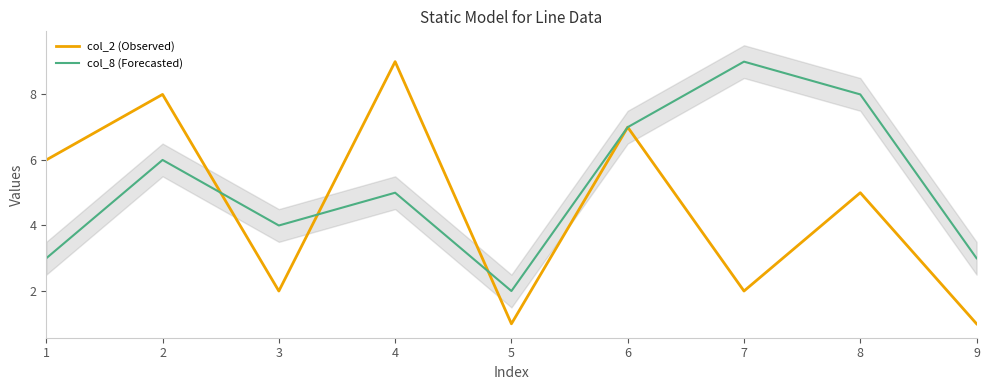

At which category is the sum across all series the highest?

2